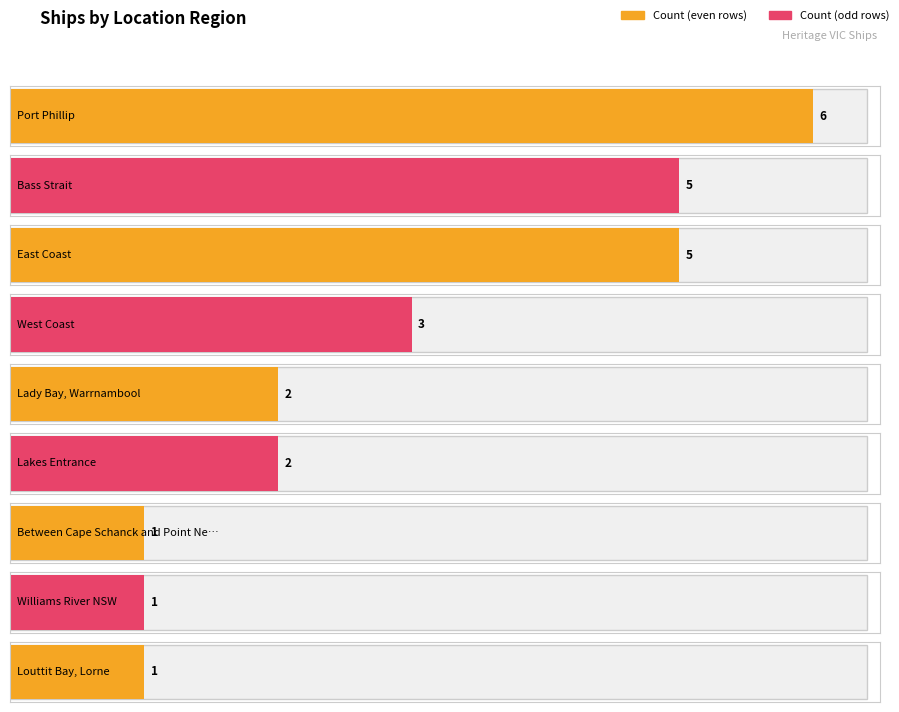

What is the difference between the maximum and second lowest values?

5